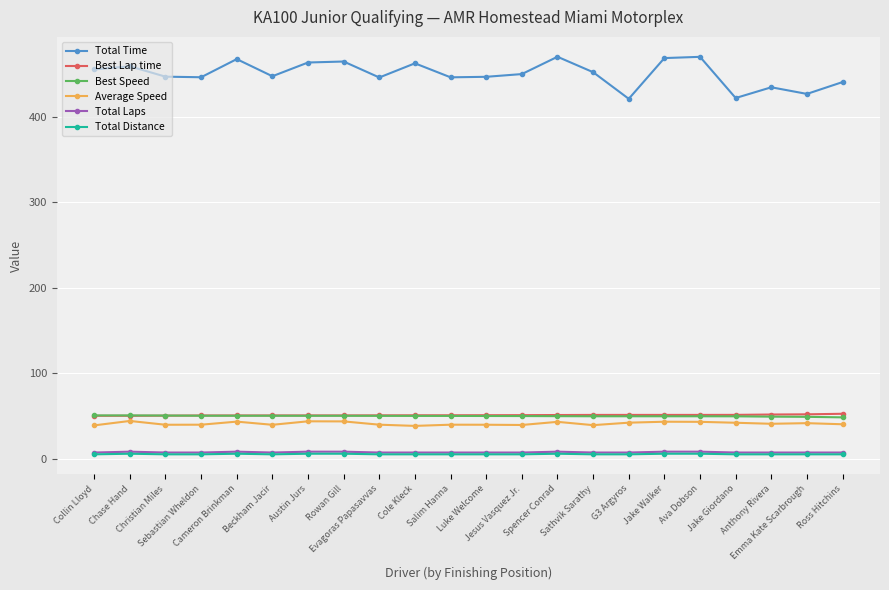

Which series has the largest range (max minus min)?

Total Time